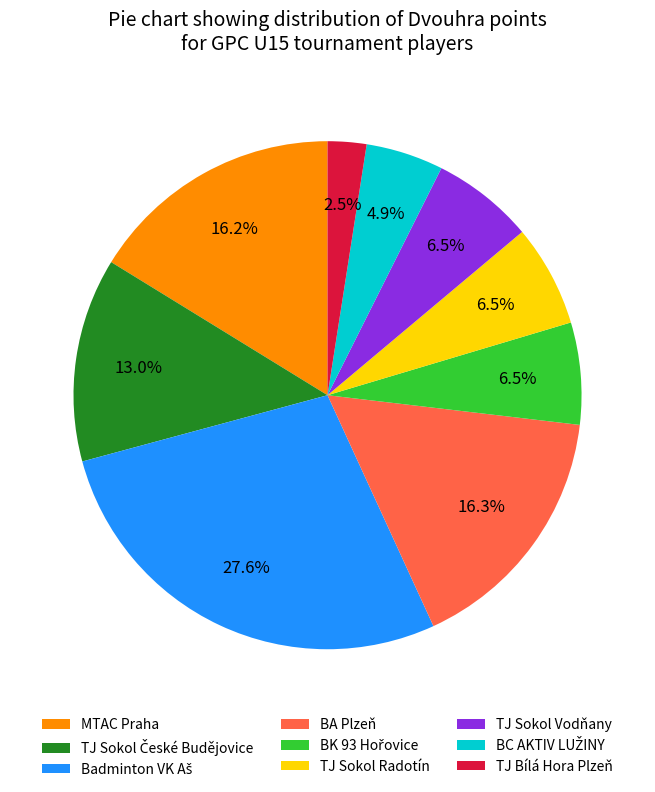

How much of the chart is everything except BA Plzeň?

83.7%